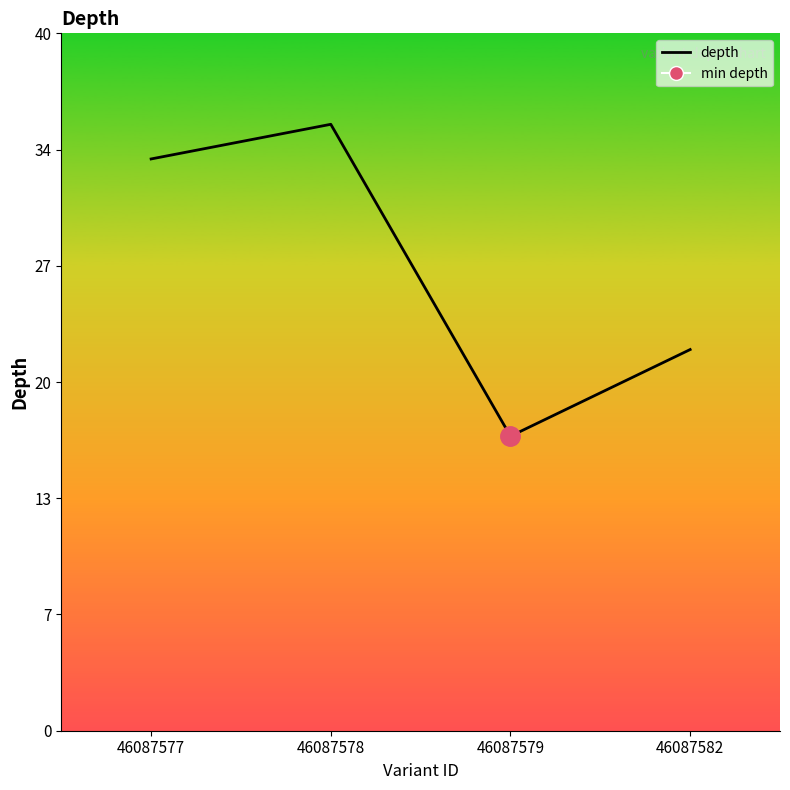

What is the approximate value at 46087582?

22